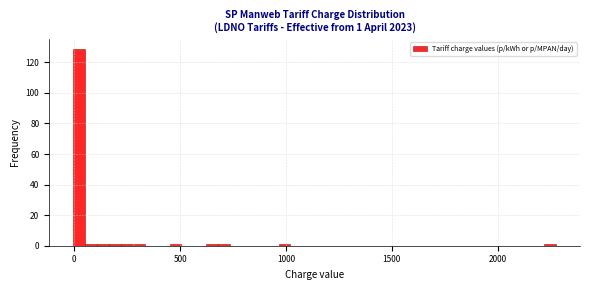

Read against the x-axis, roughly where is the centre of the tallest bar?

0